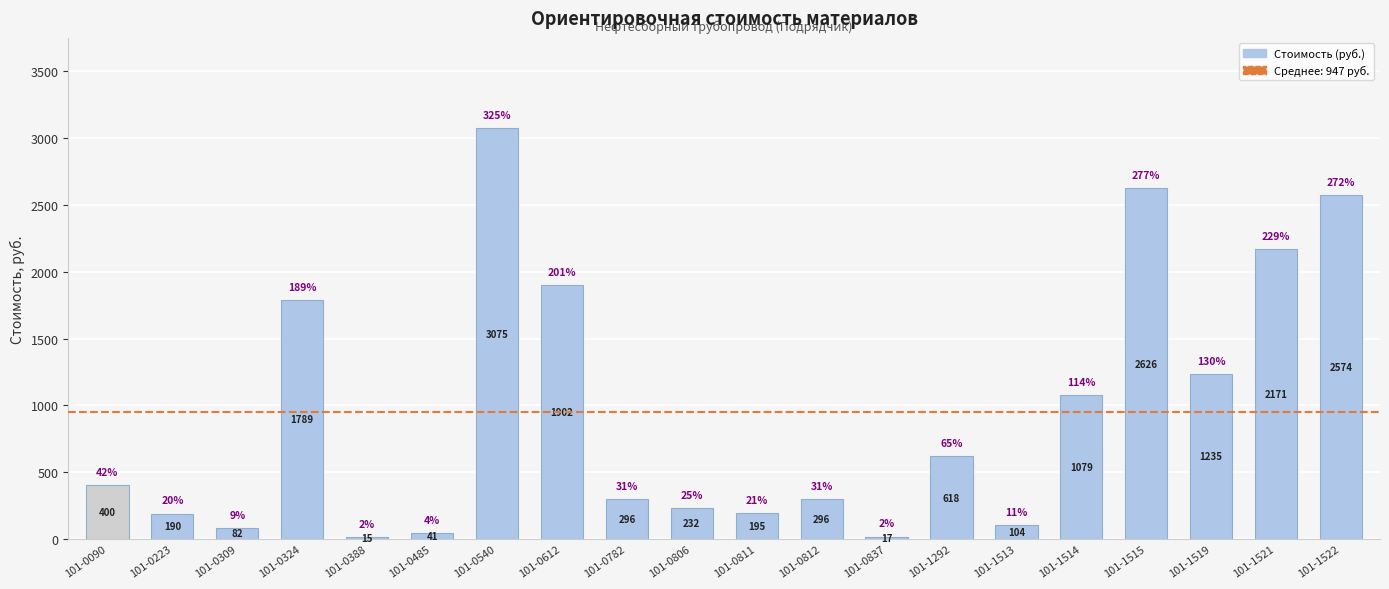

What is the difference between the maximum and minimum values?

3060